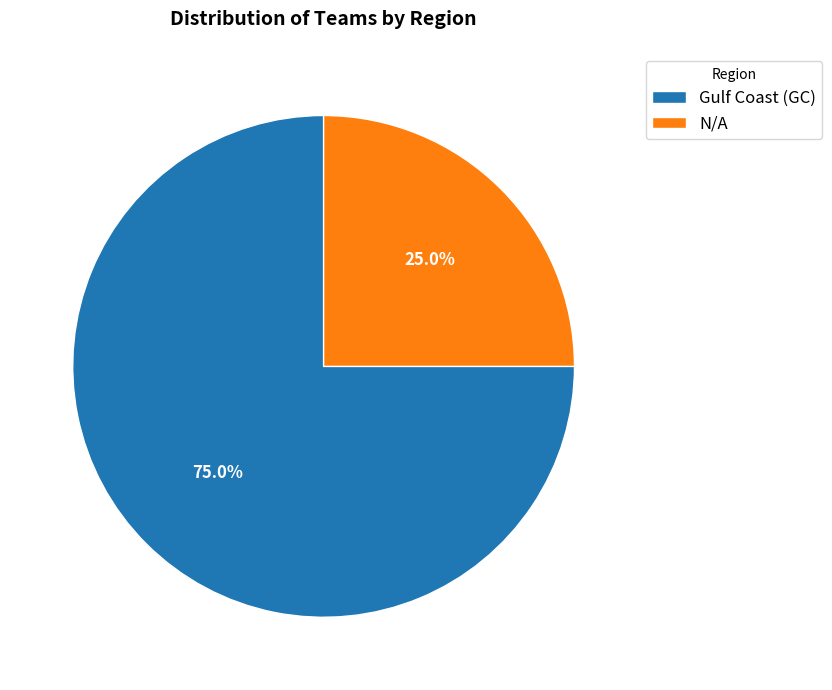

What is the majority slice?

Gulf Coast (GC)